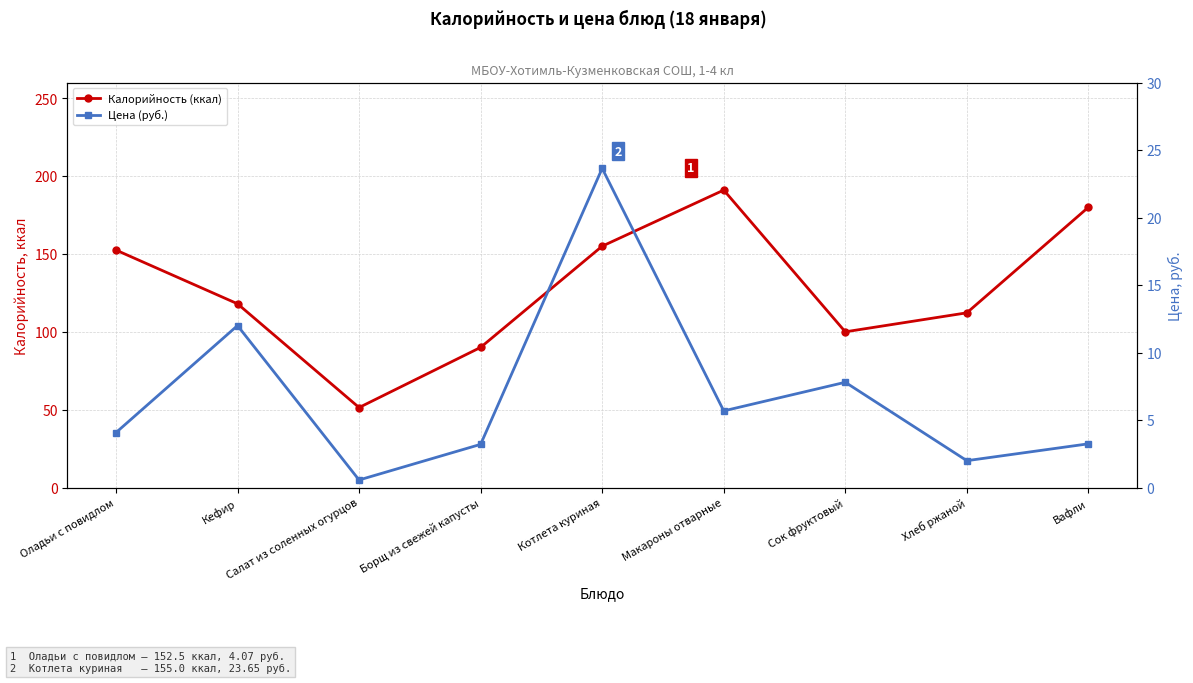

How many interior local peaks does the Калорийность (ккал) series have?

1